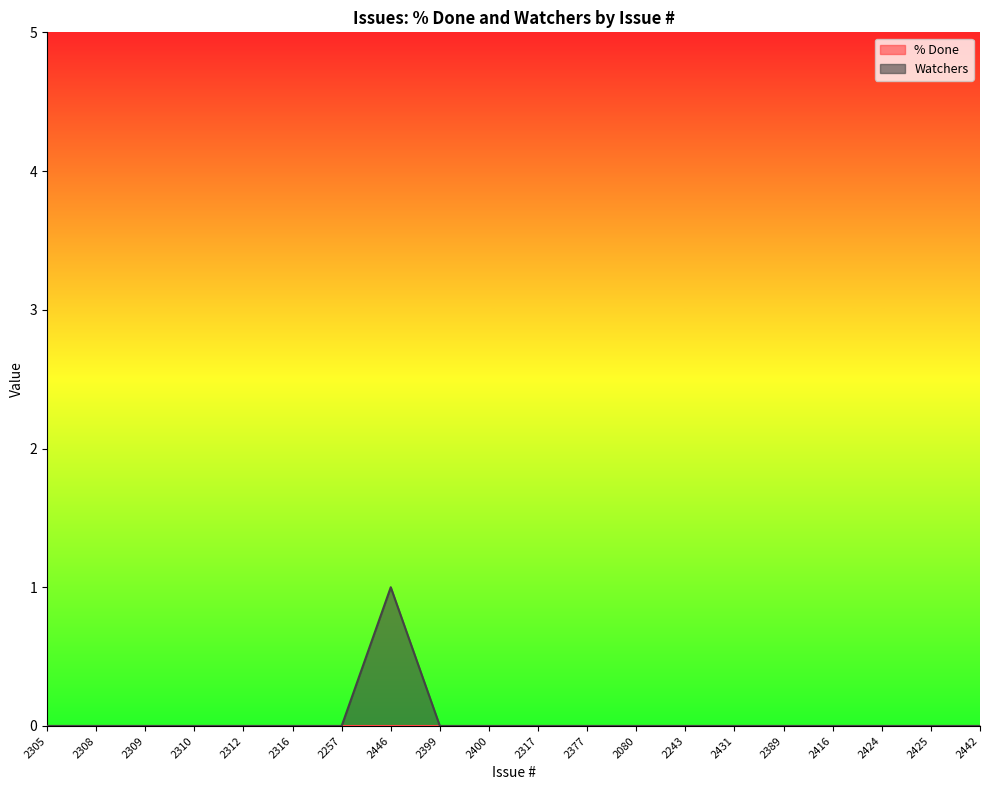

How many interior local peaks (higher than both neighbors) does the data have?

1